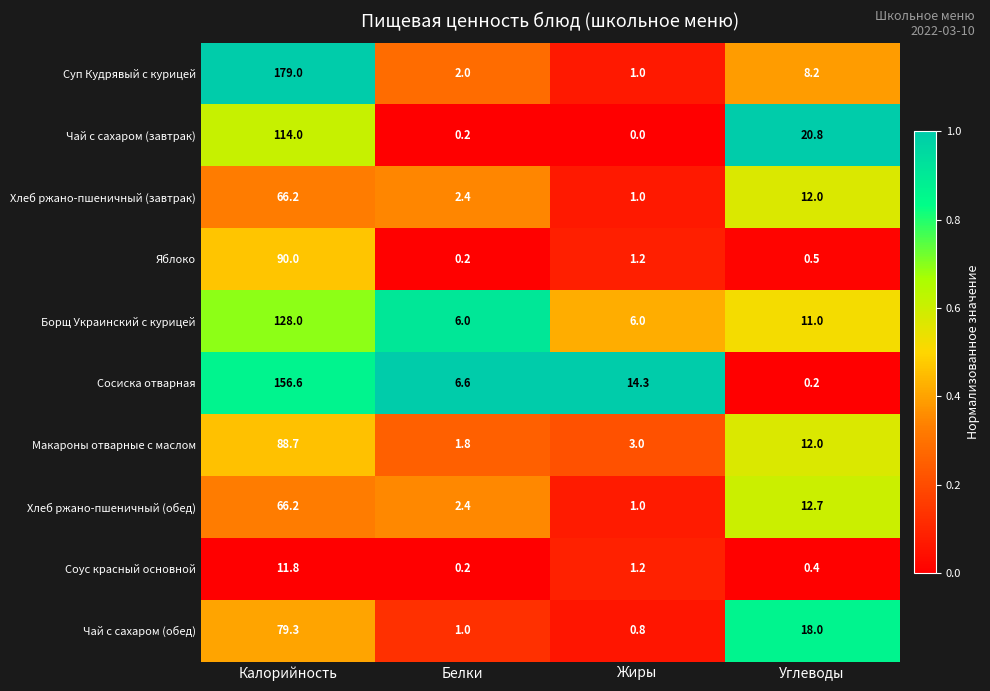

Rank the categories by Хлеб ржано-пшеничный (завтрак) value from highest to lowest.

Калорийность, Углеводы, Белки, Жиры